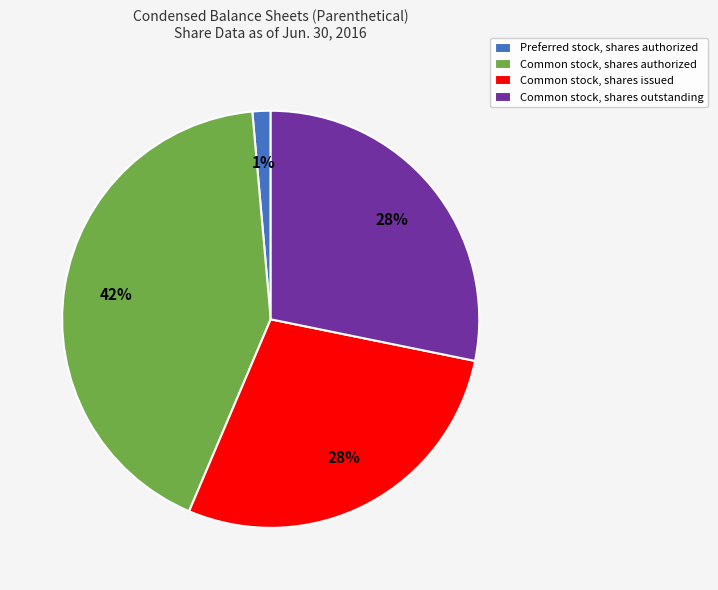

Is it true that Preferred stock, shares authorized is 8% of the pie?

False